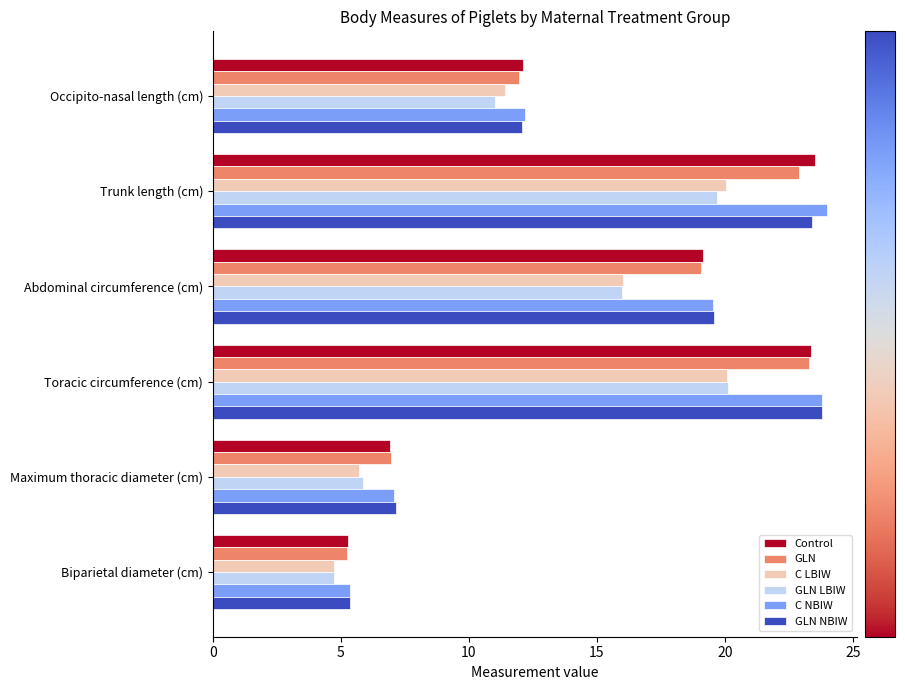

How many data points in GLN LBIW are less than 15?

3